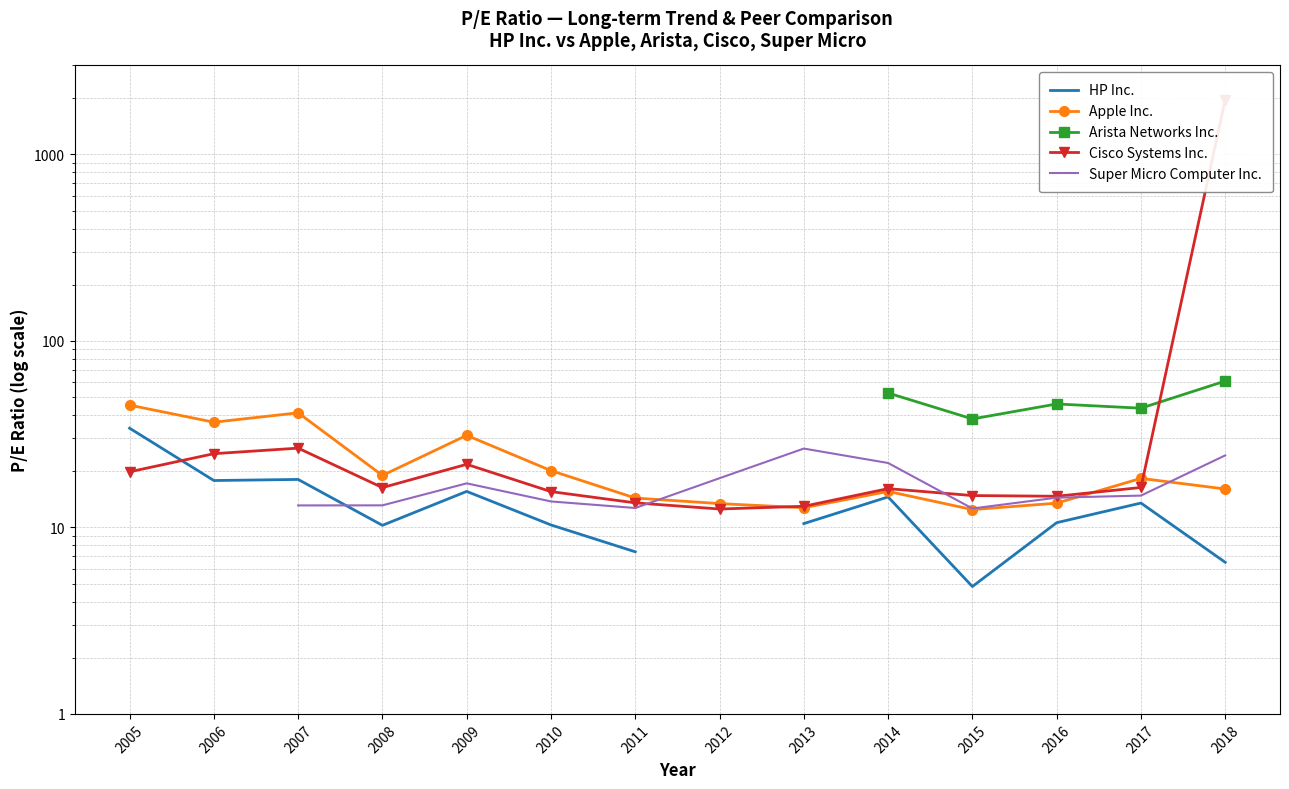

Is the value of Super Micro Computer Inc. at 2012 greater than the value of Apple Inc. at 2013?

Yes